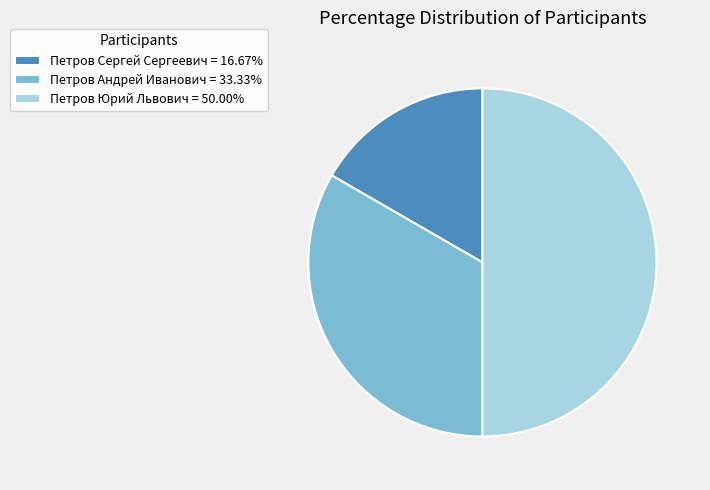

True or false: Петров Сергей Сергеевич accounts for 24% of the total.

False